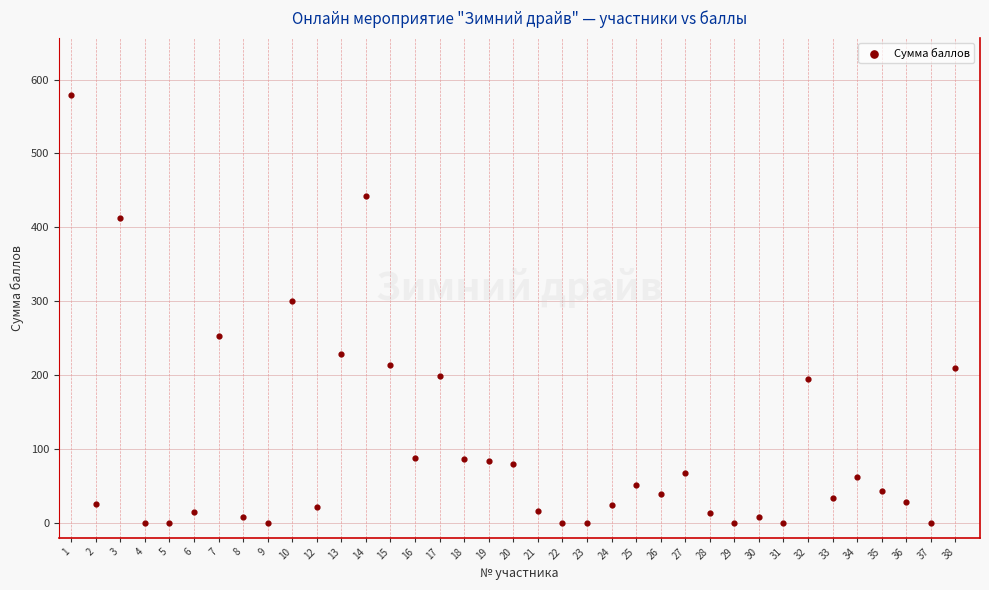

What Y value in the scatter plot is closest to 289?

300